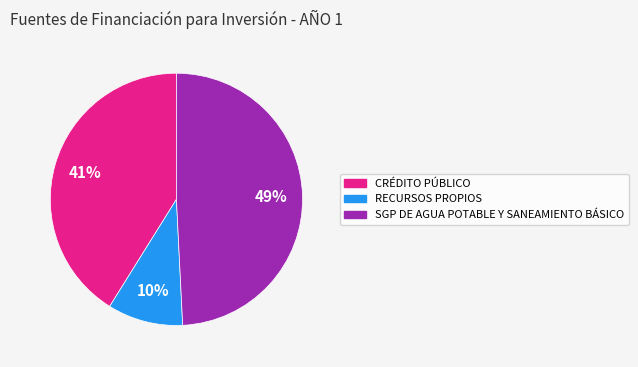

Count the number of slices in the pie.

3